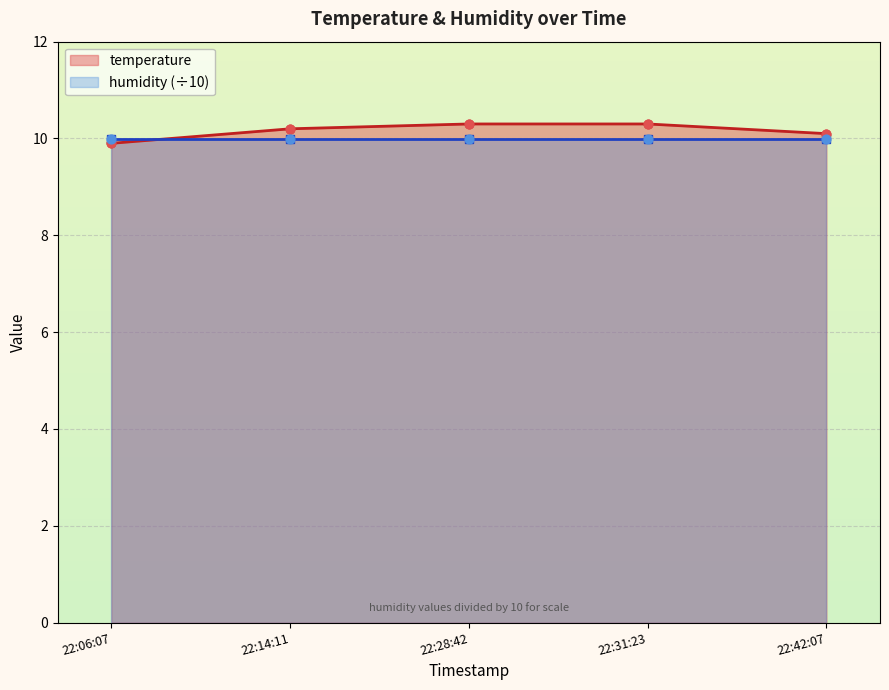

What is the value of the temperature point at the 3rd from the left?

10.3